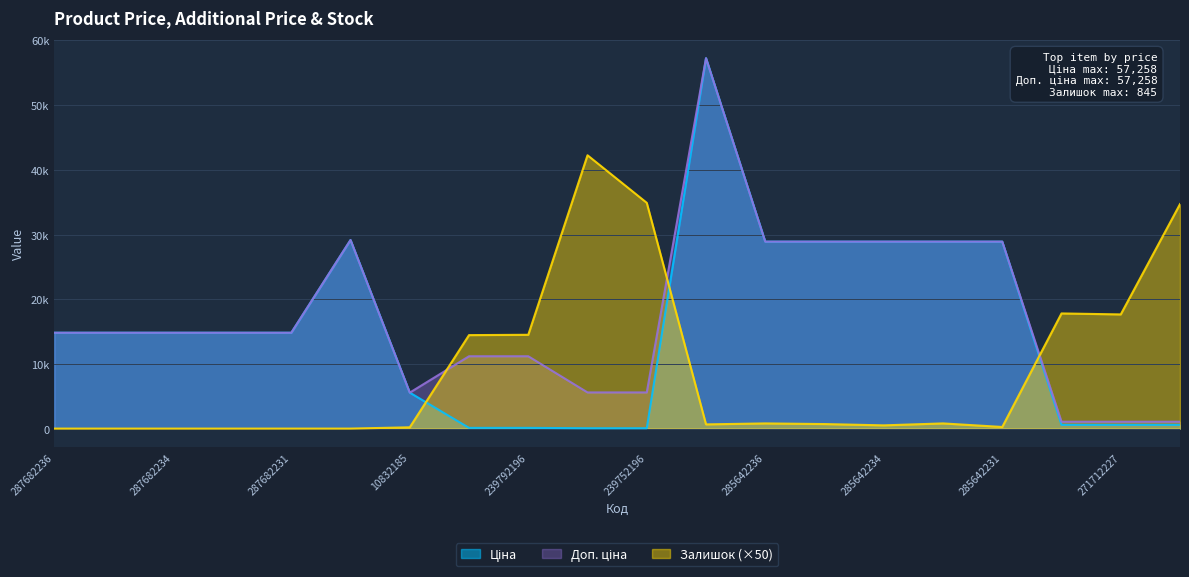

The value of Залишок at 239752197 is 42250.0. True or false?

True